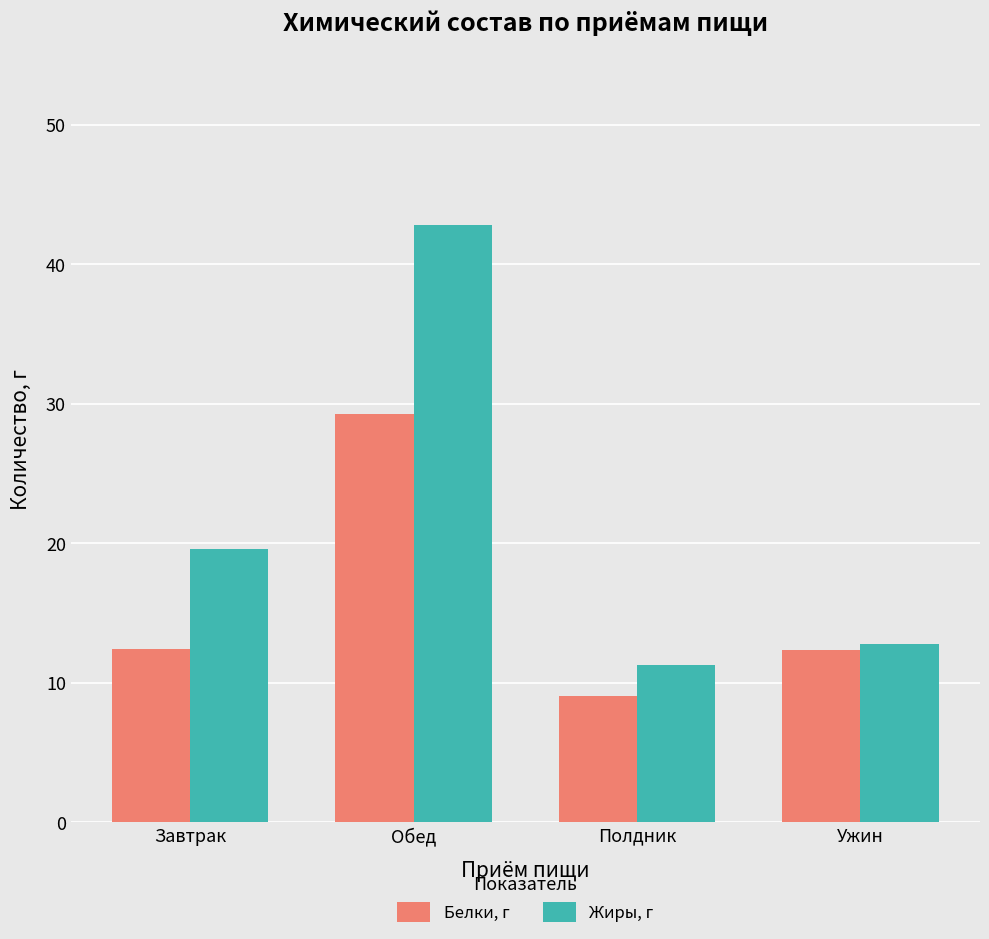

Are the bars horizontal?

No